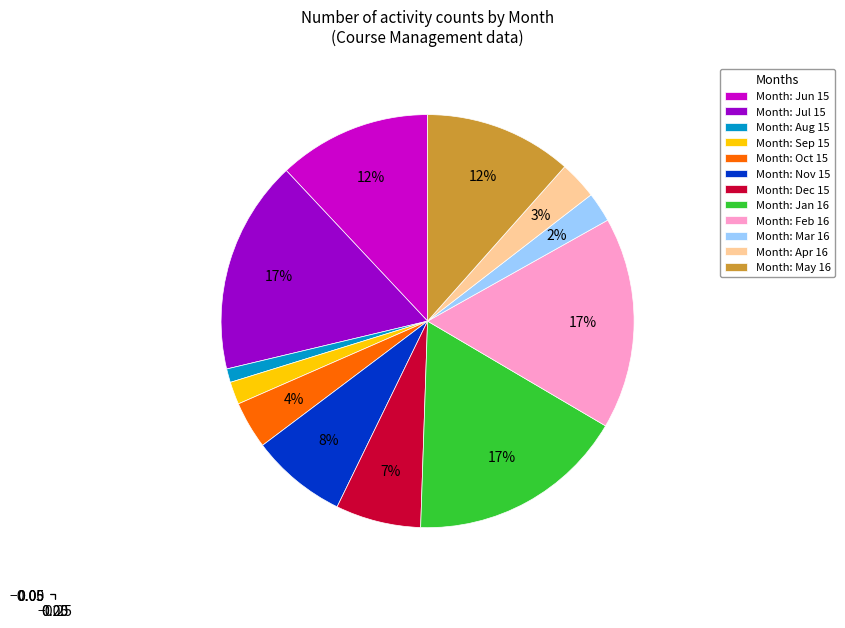

Between Month: Apr 16 and Month: Feb 16, which is larger?

Month: Feb 16